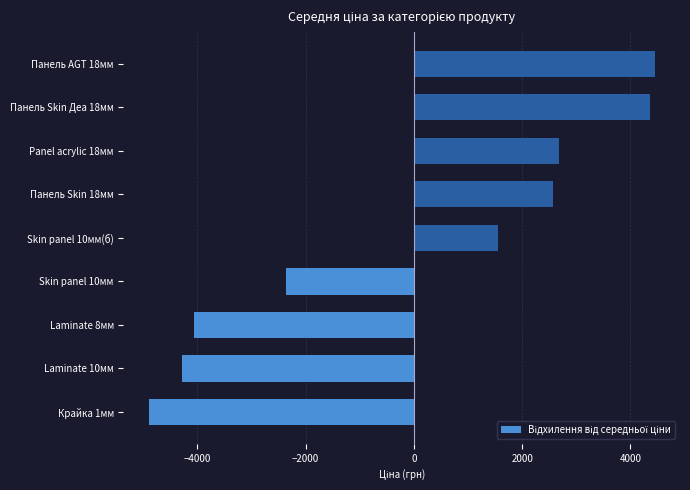

Read the value at Skin panel 10мм(б).

1555.8